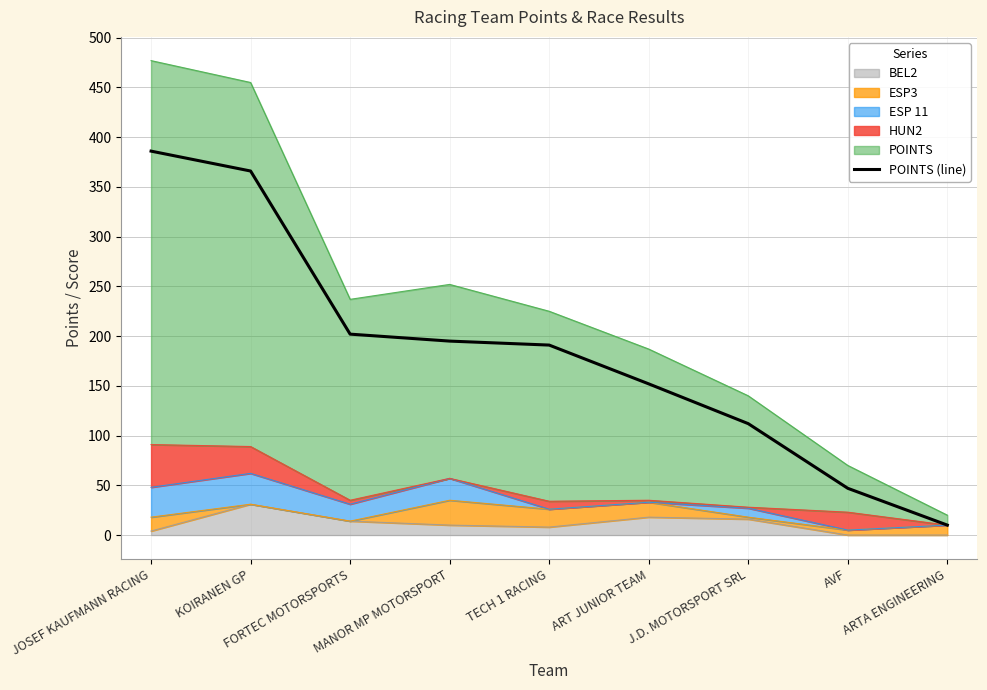

What value does the data have at ART JUNIOR TEAM?

152